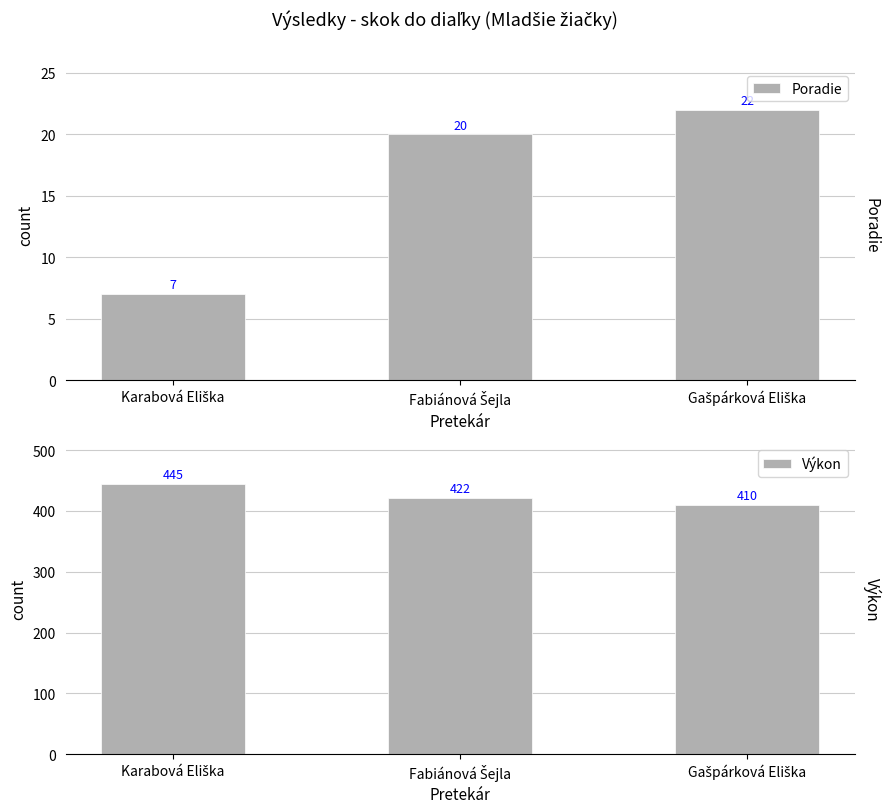

Are the bars horizontal?

No